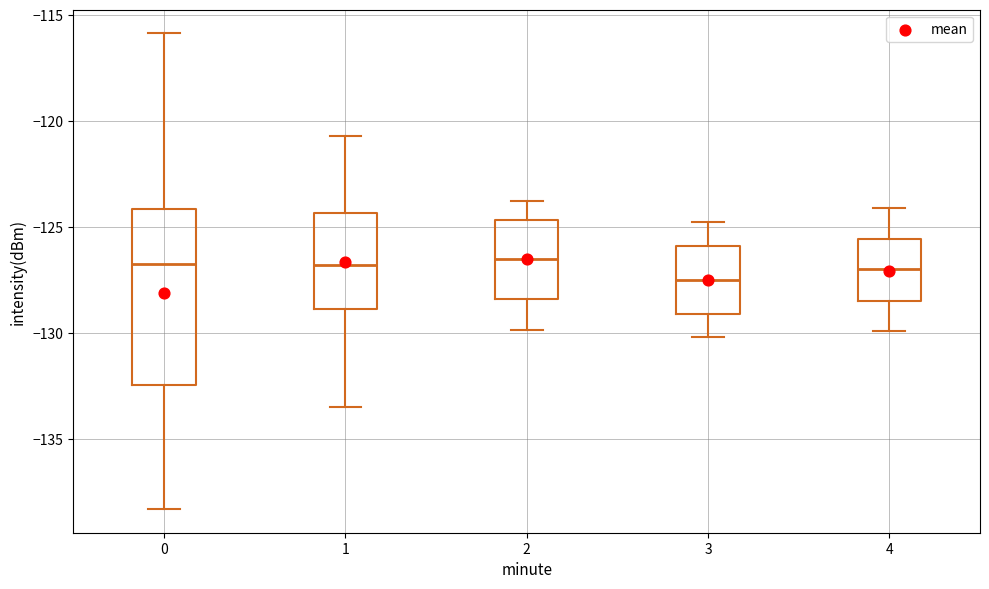

Reading left to right, transcribe this box plot: for each box, give where its median line is, the range the box spans, and where its two whiskers end, as read against the y-axis. The values are not printed on the chart, so give them approximately, as read against the axis.

0: median -127.0, box -132.5 to -124.0, whiskers -138.5 to -116.0
1: median -127.0, box -129.0 to -124.5, whiskers -133.5 to -120.5
2: median -126.5, box -128.5 to -124.5, whiskers -130.0 to -124.0
3: median -127.5, box -129.0 to -126.0, whiskers -130.0 to -125.0
4: median -127.0, box -128.5 to -125.5, whiskers -130.0 to -124.0